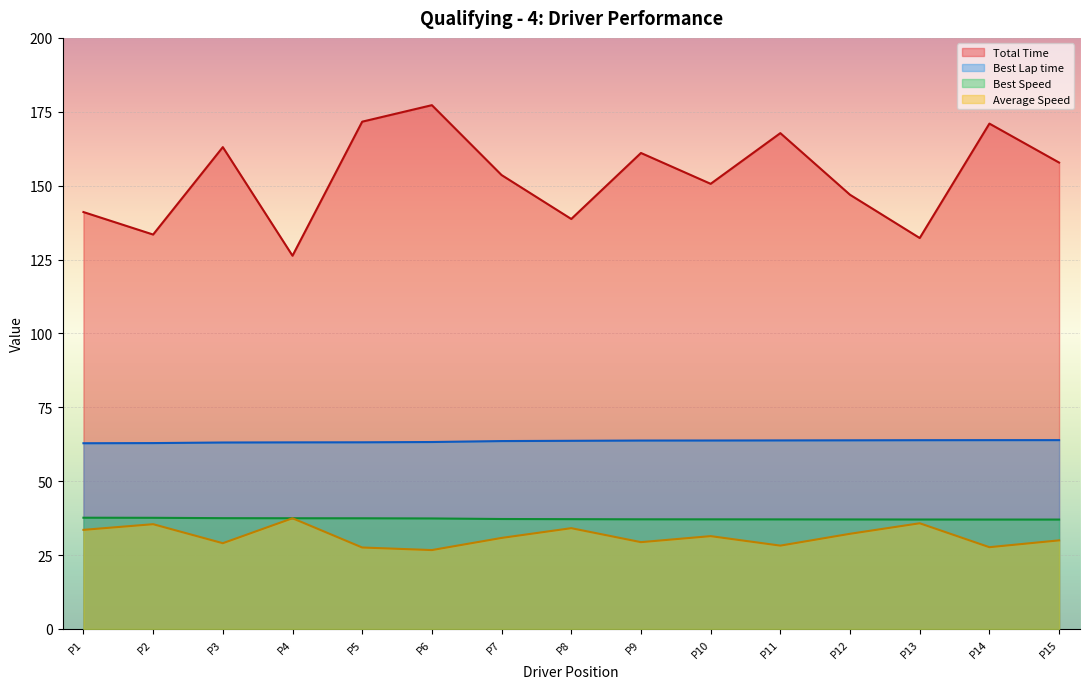

True or false: Total Time and Best Lap time cross at least once.

False